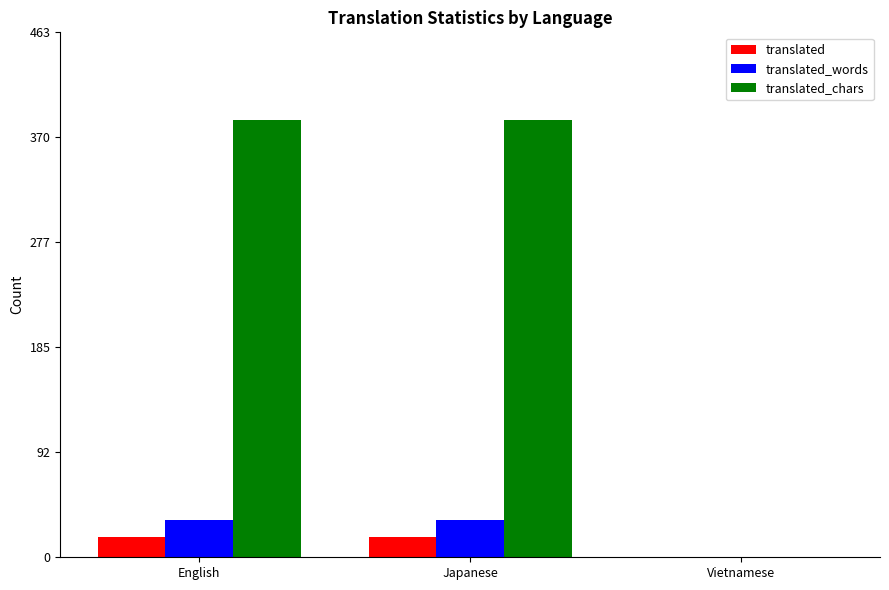

How many groups of bars are there?

3